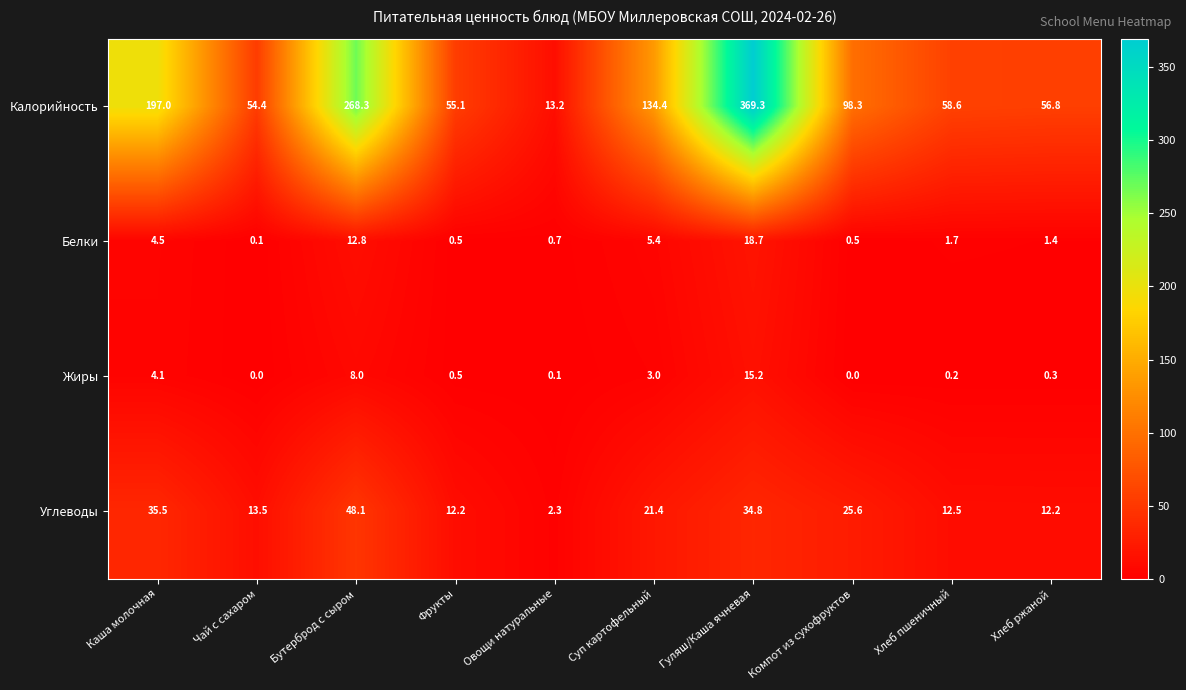

How many values in the Белки series are below 1?

4